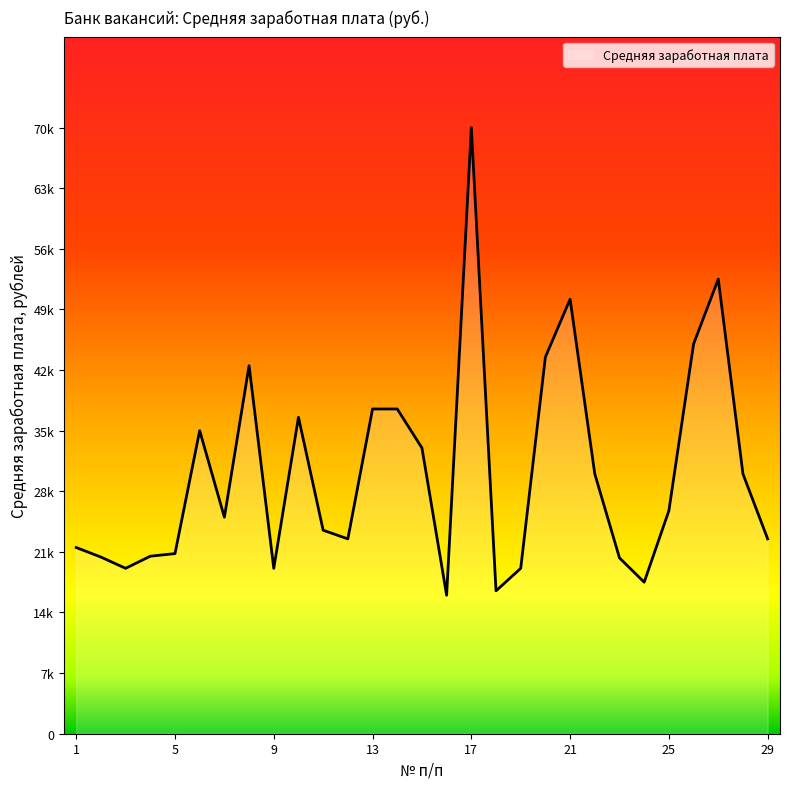

List the labels in order of value, largest first.

17, 27, 21, 26, 20, 8, 13, 14, 10, 6, 15, 22, 28, 25, 7, 11, 12, 29, 1, 5, 4, 2, 23, 3, 9, 19, 24, 18, 16